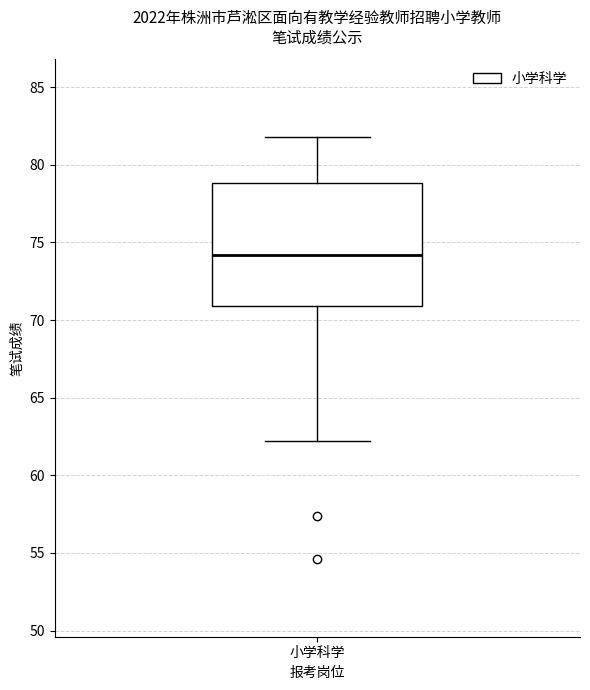

Transcribe this box plot: give where the median line is, the range the box spans, and where the two whiskers end, as read against the y-axis. The values are not printed on the chart, so give them approximately, as read against the axis.

median 74, box 71 to 79, whiskers 62 to 82